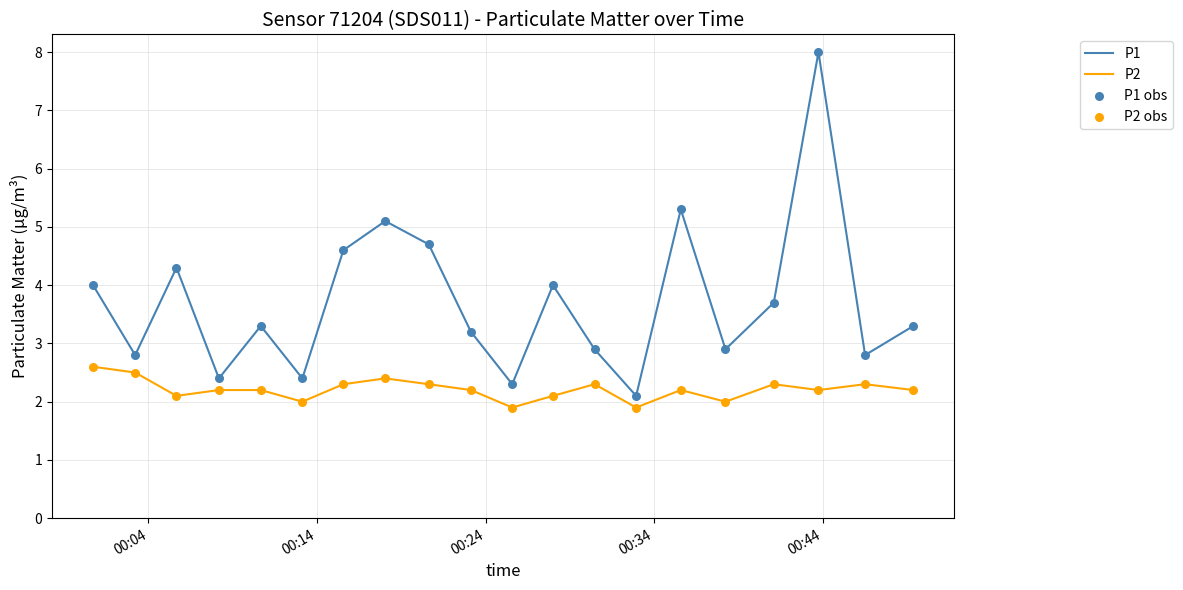

Which series has the largest total across all categories?

P1